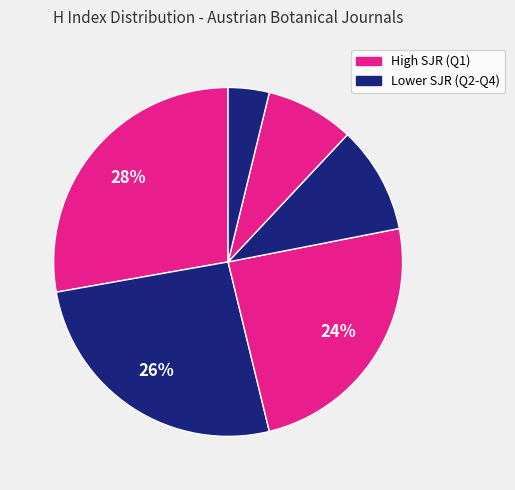

To the nearest percent, what is the average slice percentage?

17%